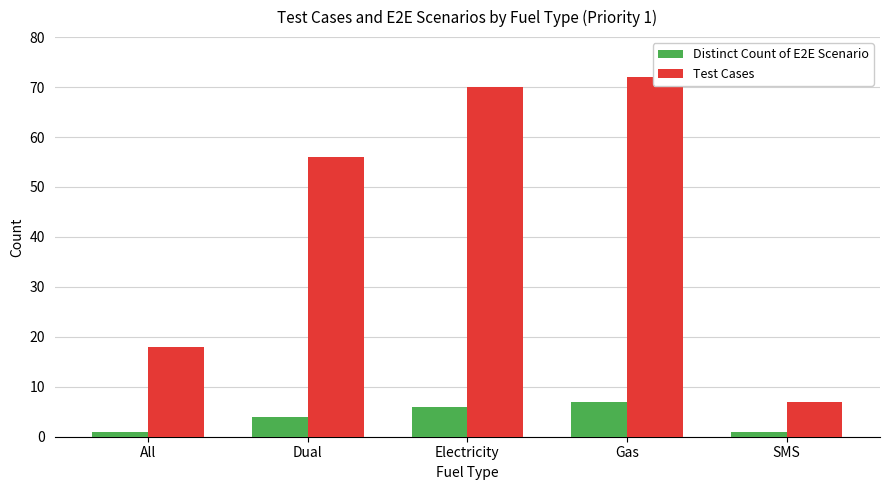

What is the label of the 3rd bar from the left?

Electricity